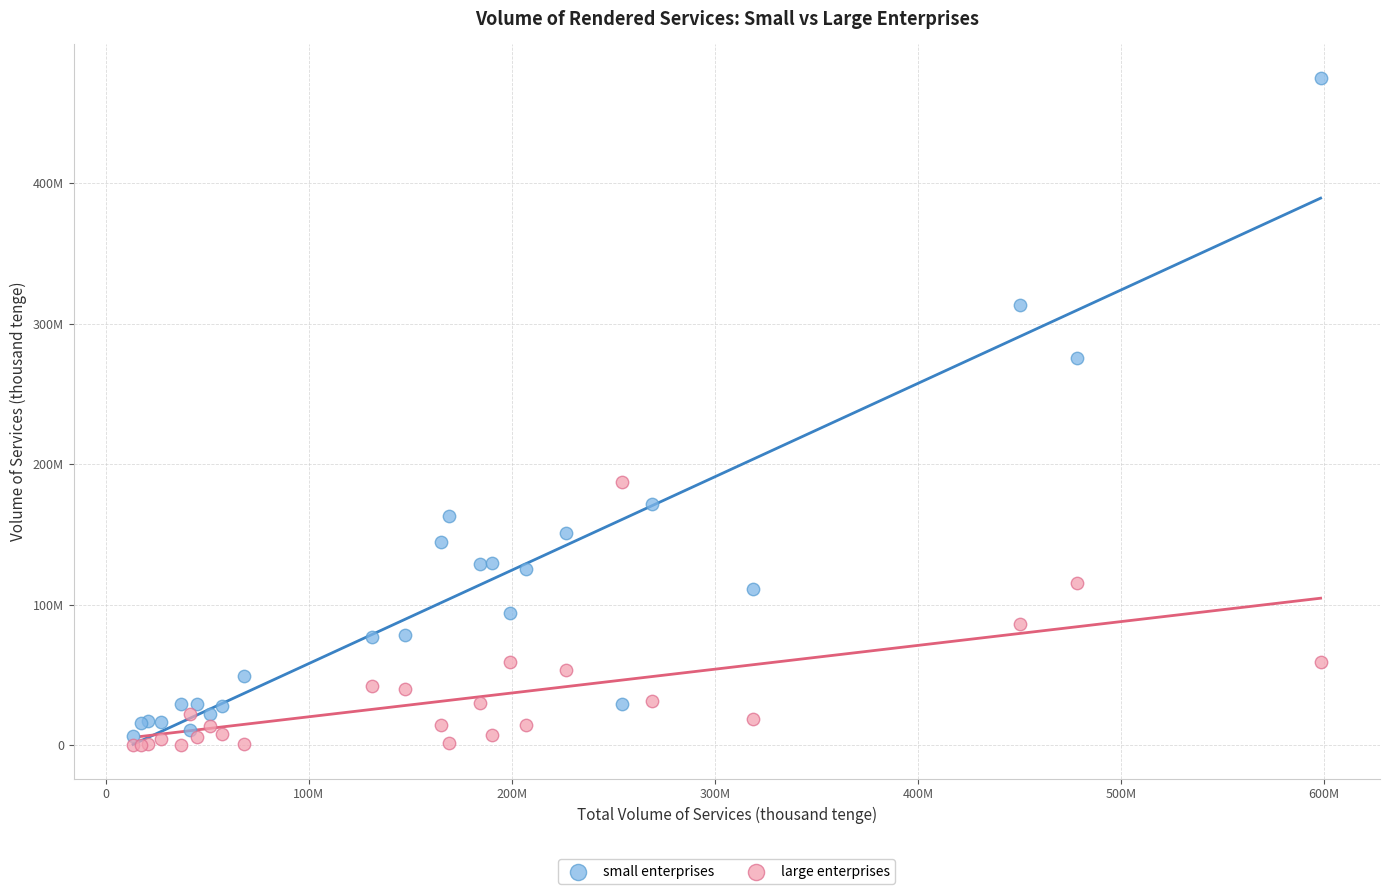

Which series contains the highest Y value?

small enterprises